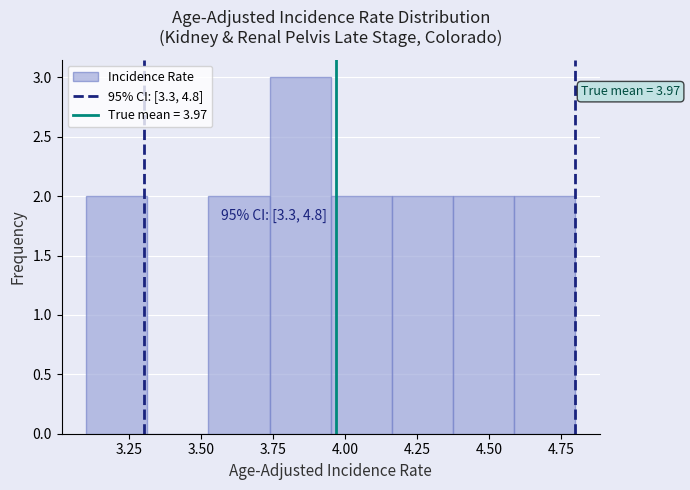

Over which range of the x-axis is the bar tallest?

3.75 to 3.95